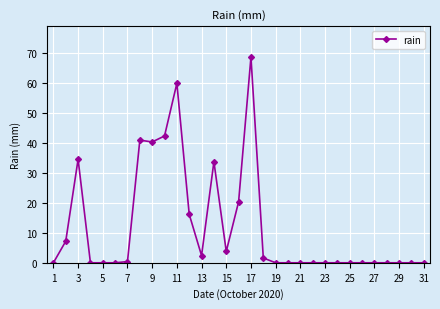

What is the maximum value shown in the chart?

68.8